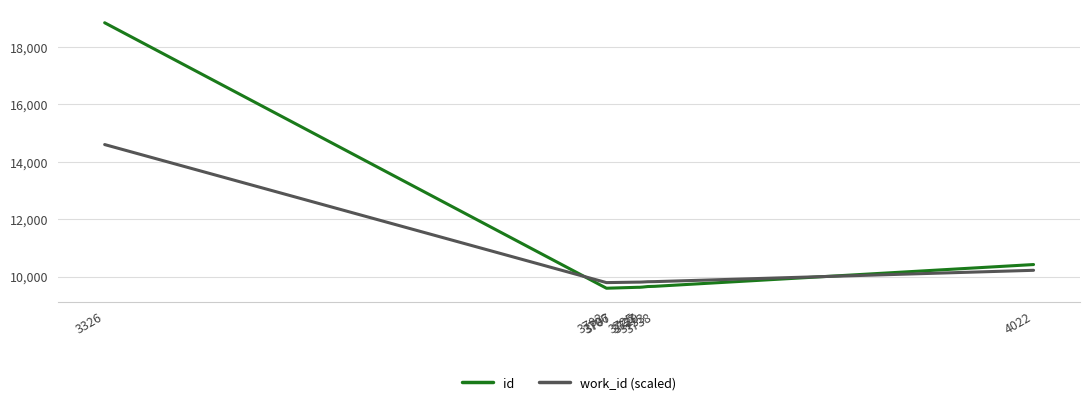

What is the difference between the maximum and minimum values in the work_id (scaled) series?

4807.9